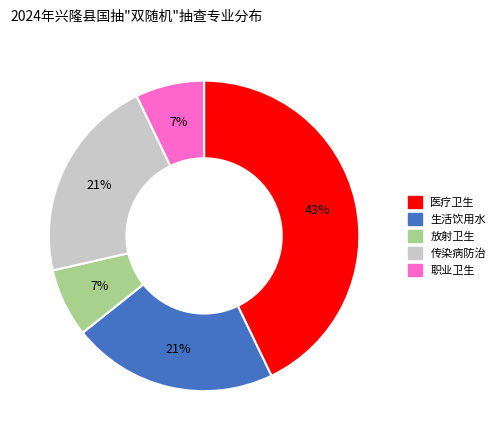

What percentage is the 医疗卫生 slice, to the nearest percent?

43%